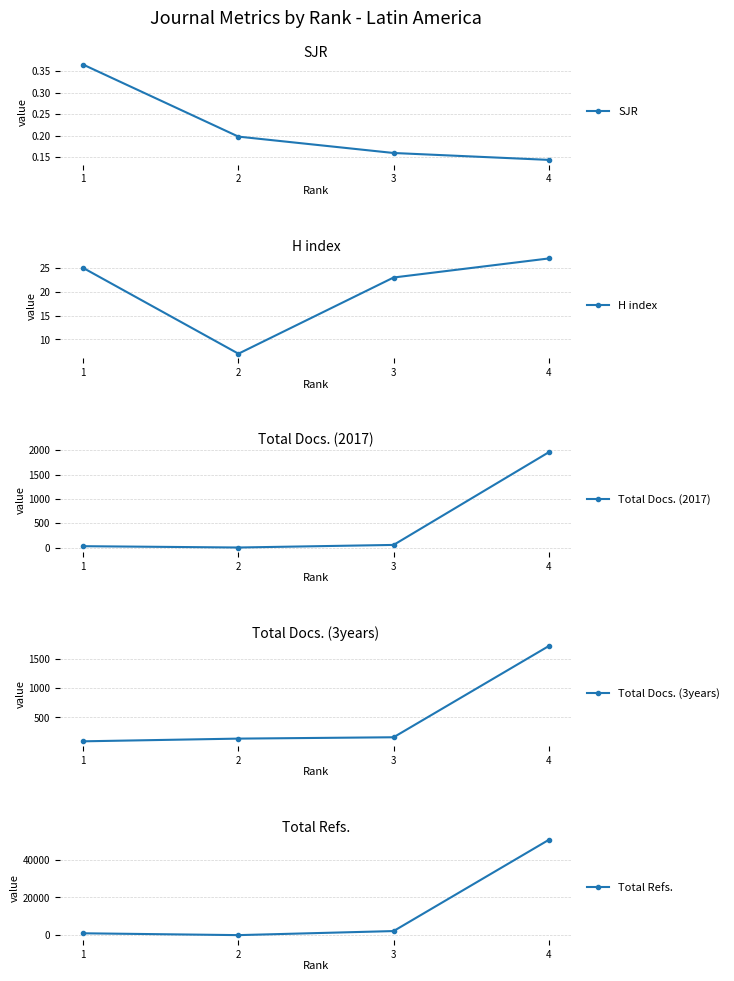

The SJR series shows 0.1 at 4. True or false?

True